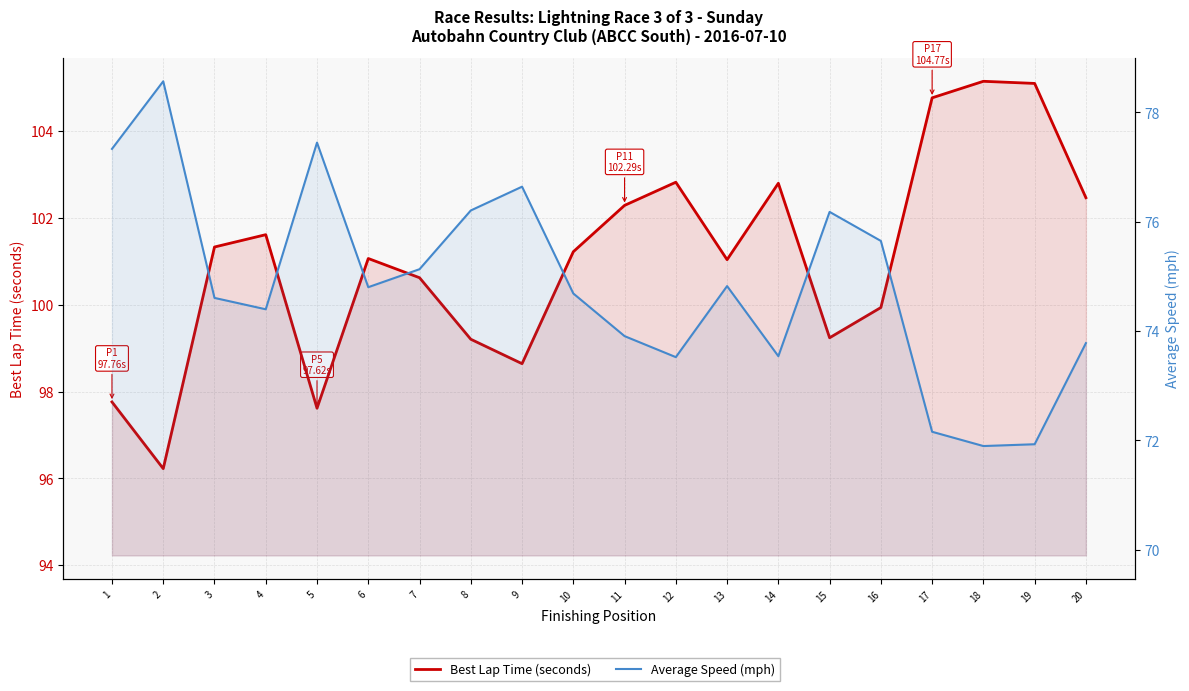

Read the Best Lap Time (seconds) value at 7.

100.6